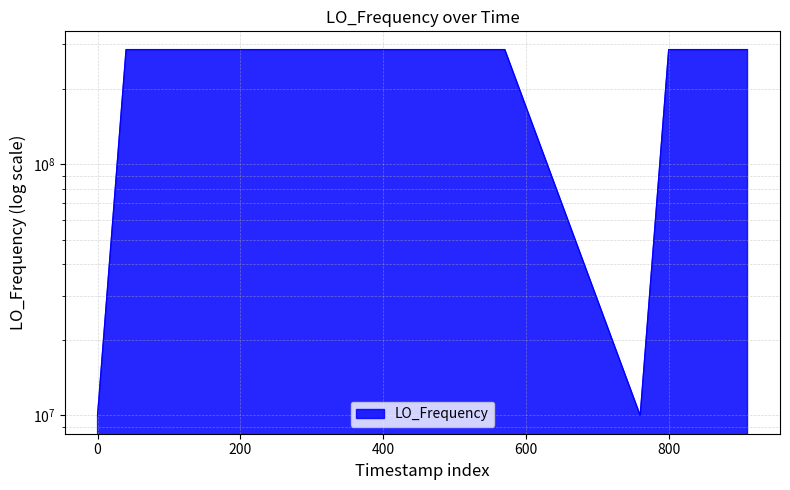

Is it true that the value at 8 is 456104903.7?

False